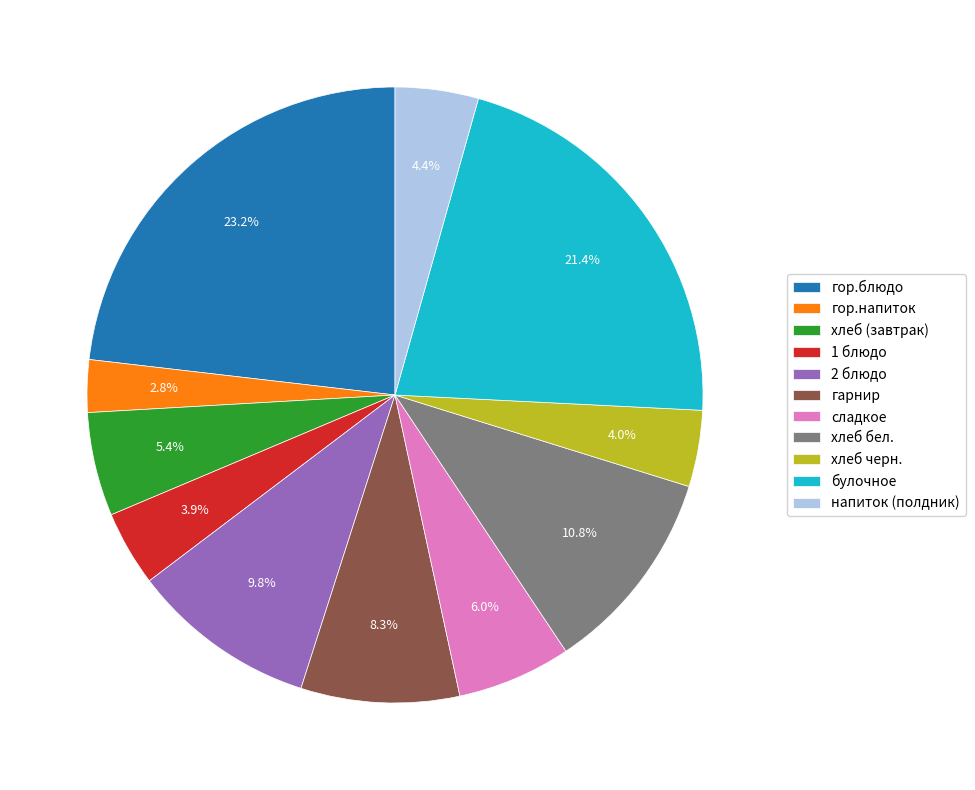

Between 2 блюдо and хлеб (завтрак), which is larger?

2 блюдо